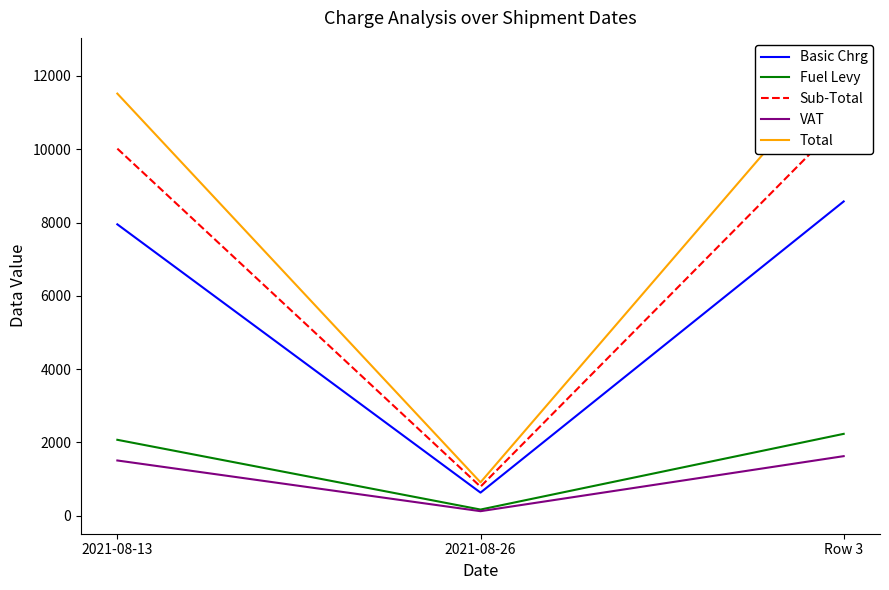

How many lines are shown in the chart?

5